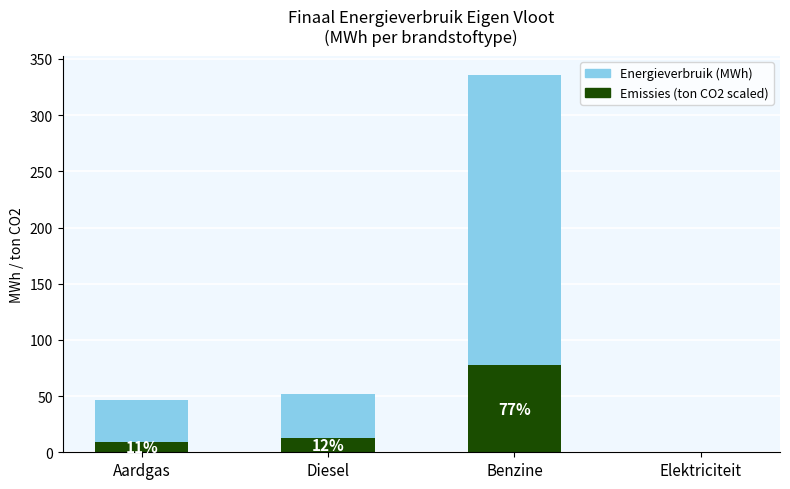

What is the total value across all series at Diesel?

51.7